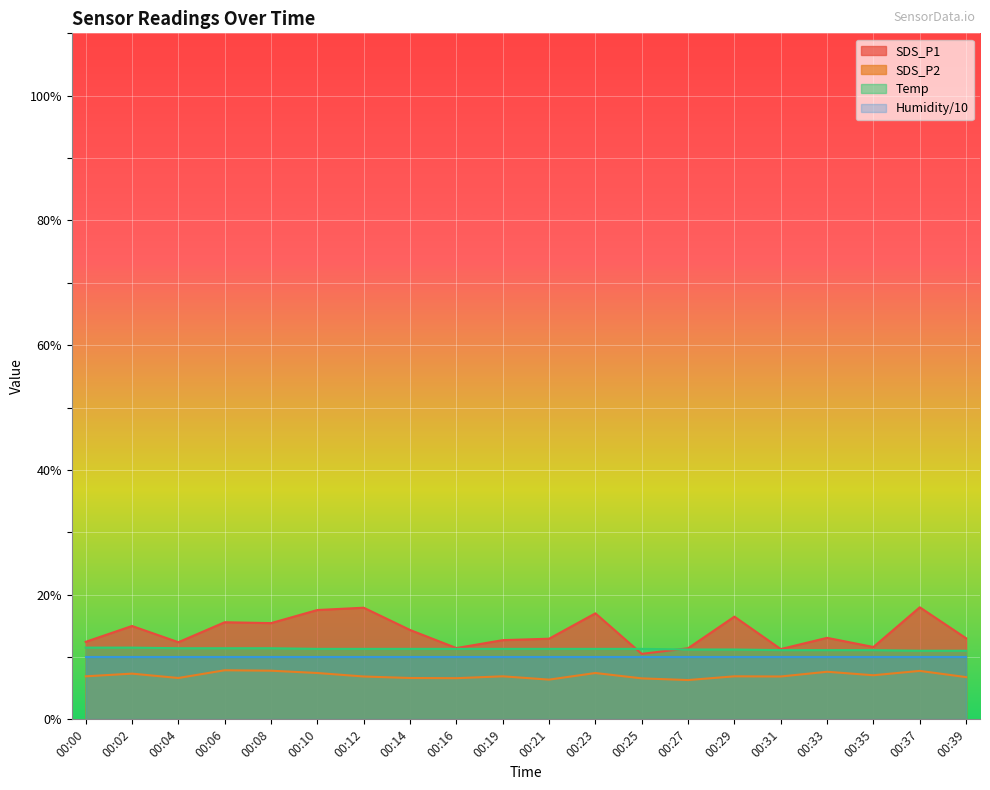

List the labels in order of SDS_P1 value, smallest first.

00:25, 00:31, 00:27, 00:16, 00:35, 00:04, 00:00, 00:19, 00:21, 00:39, 00:33, 00:14, 00:02, 00:08, 00:06, 00:29, 00:23, 00:10, 00:12, 00:37